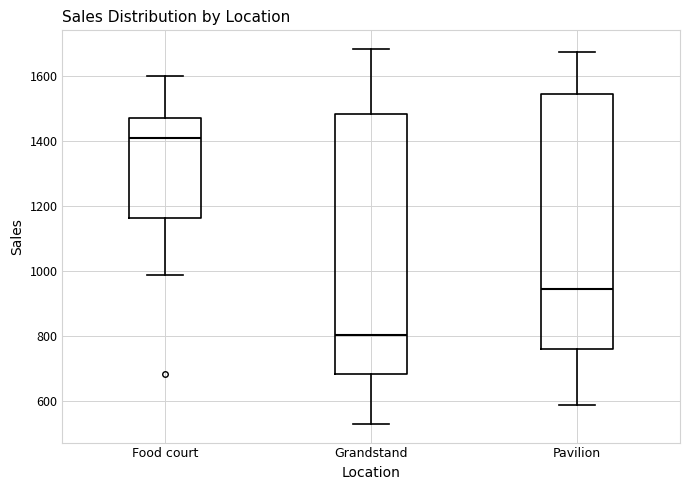

Where is the upper edge of the box for Food court on the y-axis? The values are not printed on the chart, so give them approximately, as read against the axis.

1460